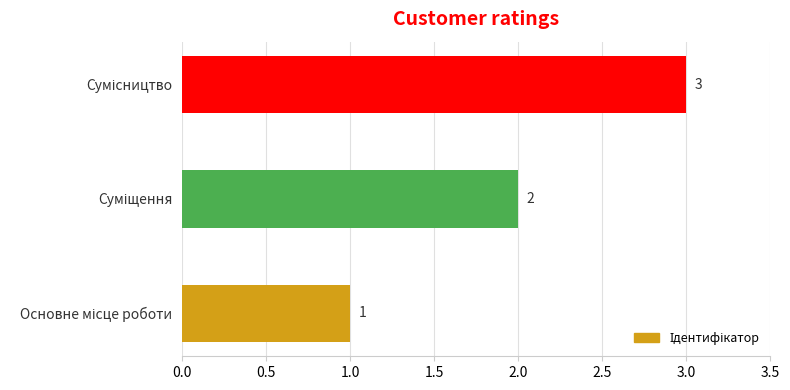

How many bars are there in total?

3